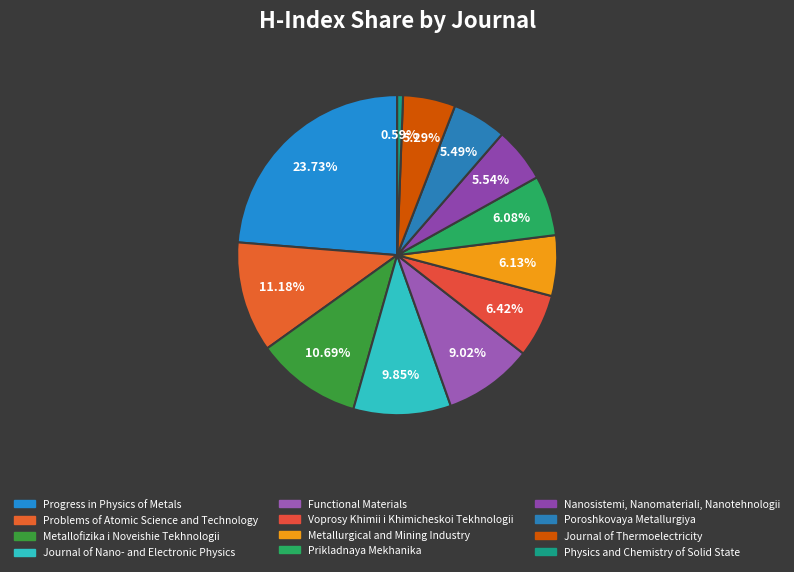

To the nearest percent, what portion does Poroshkovaya Metallurgiya represent?

5%